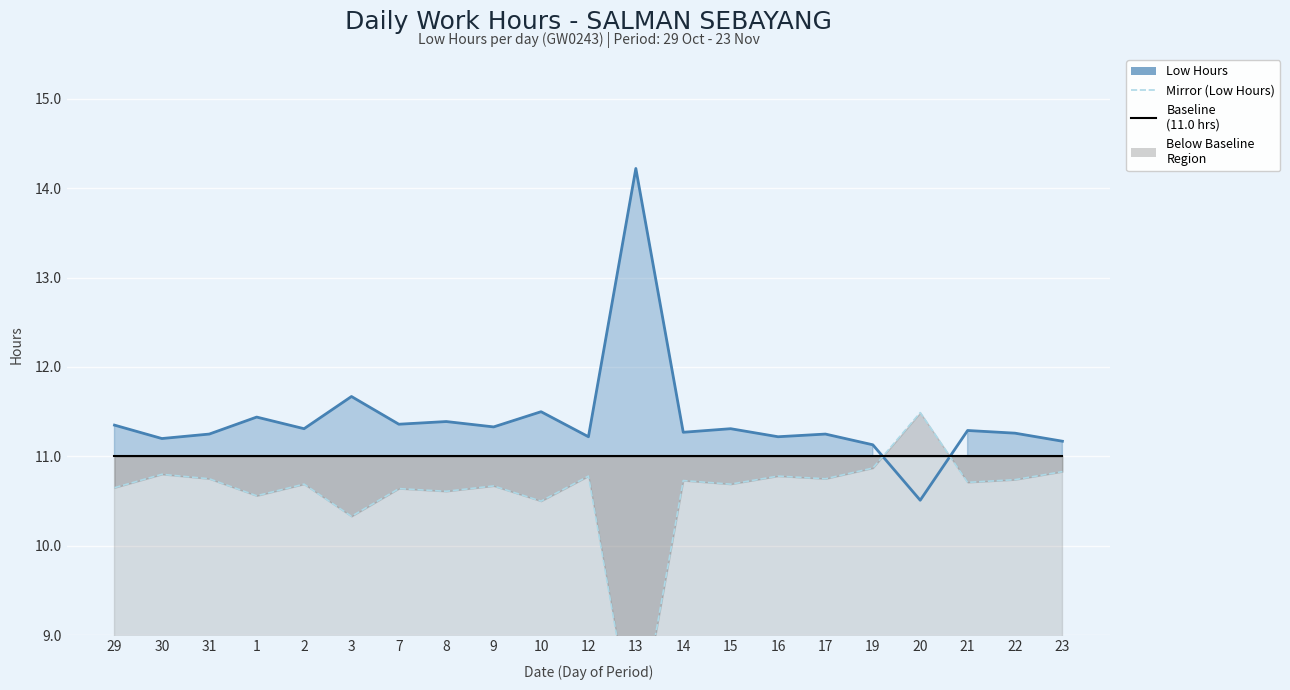

What is the greatest value displayed?

14.2